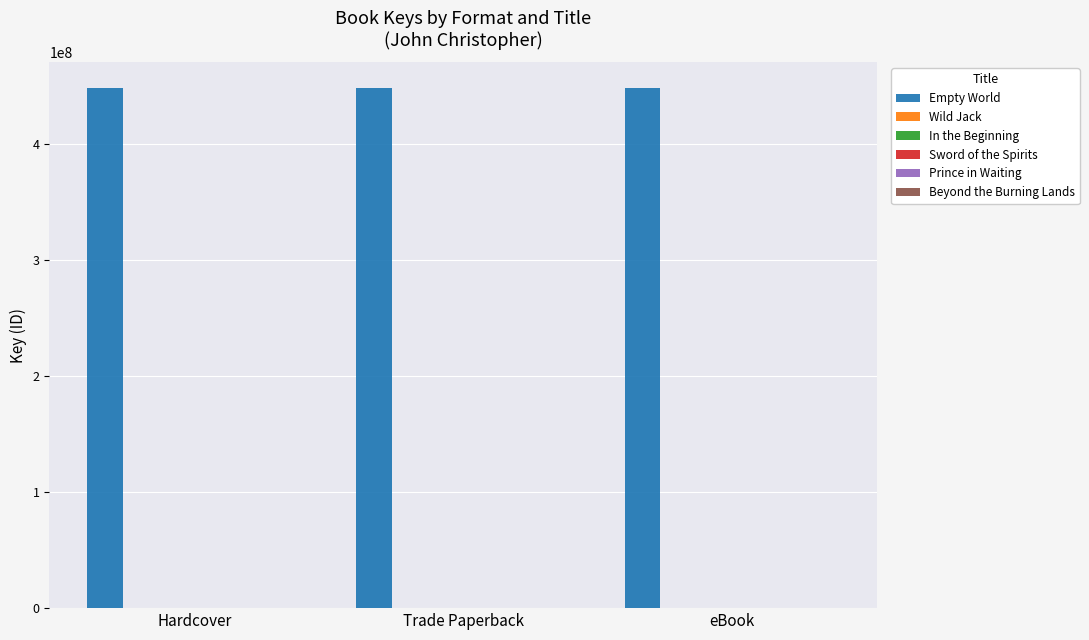

How many groups of bars are there?

3